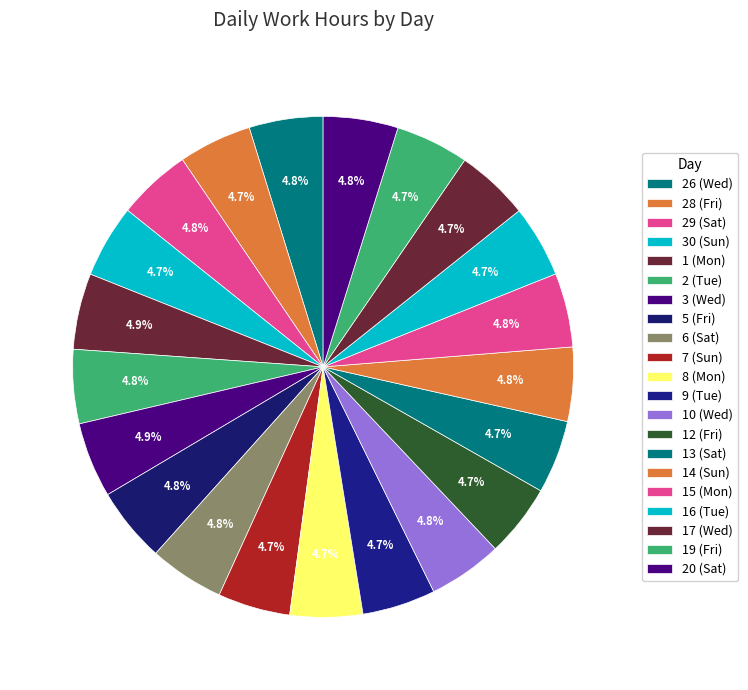

To the nearest percent, what portion does 15 (Mon) represent?

5%